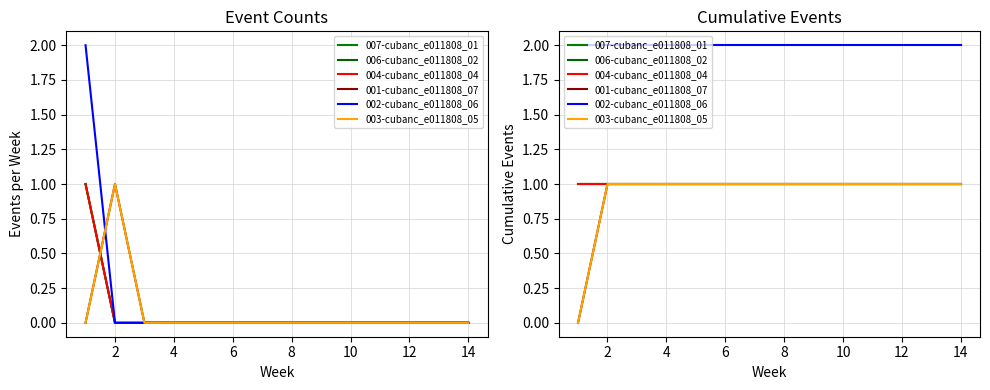

Which series has the largest total across all categories?

002-cubanc_e011808_06